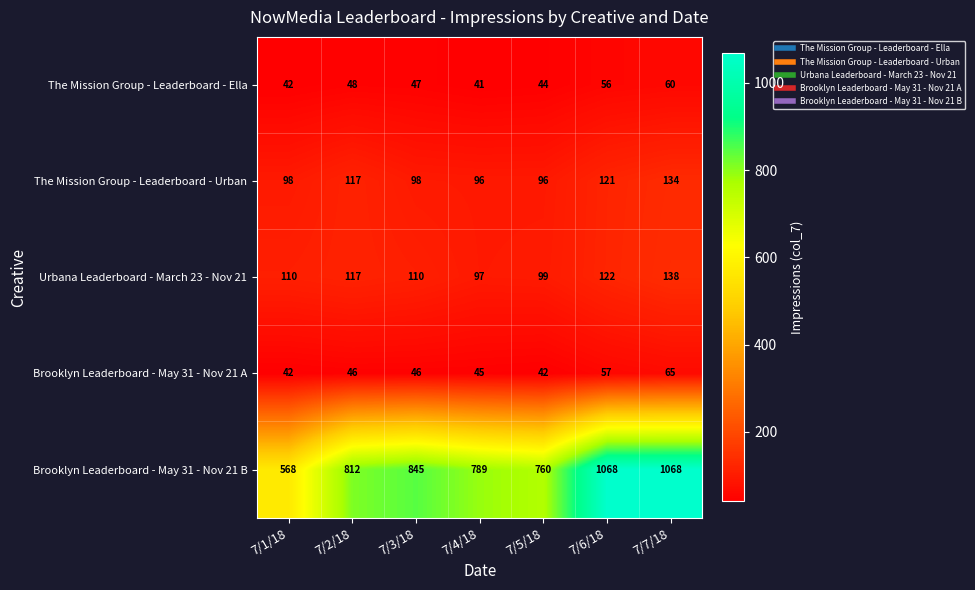

What is the spread (max minus min) of values at 7/2/18?

766